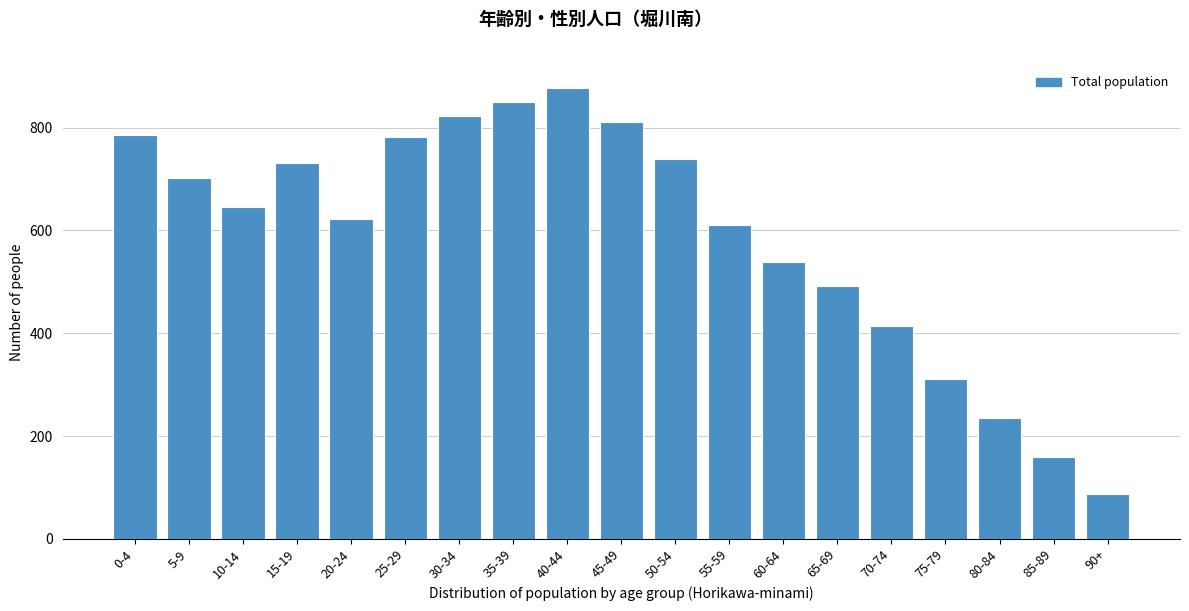

What is the change in value from 40-44 to 80-84?

-643